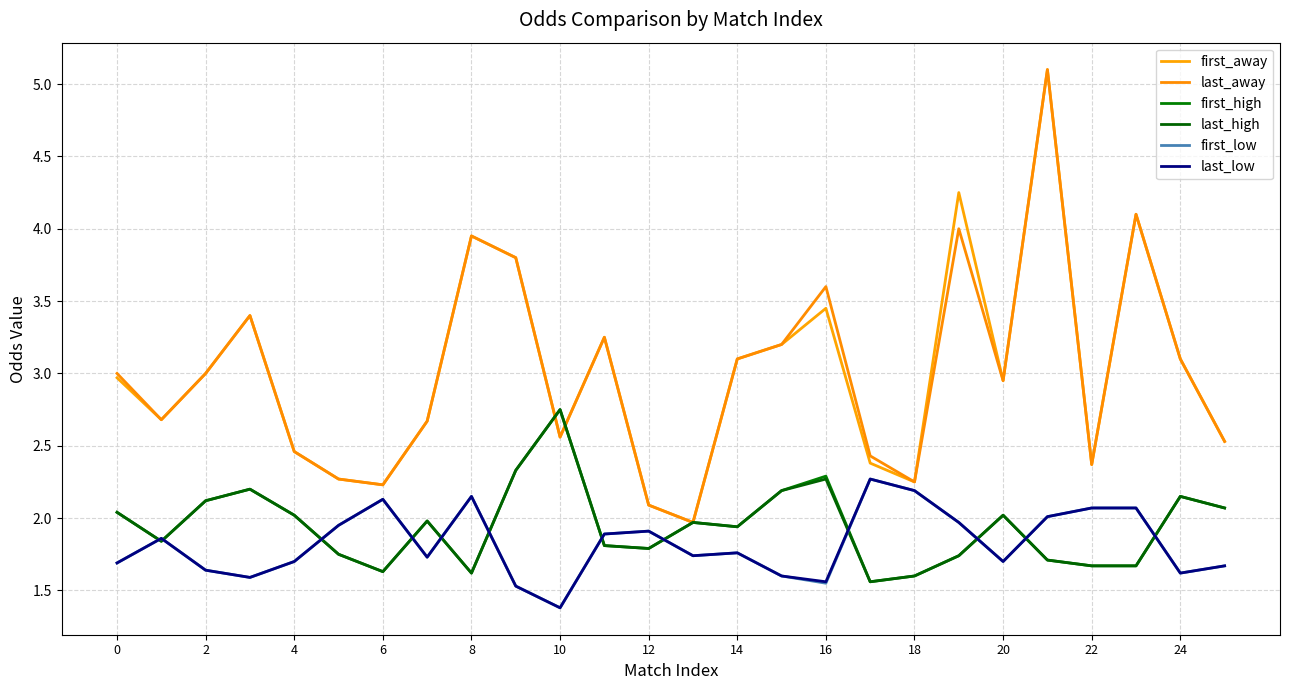

Is this an area chart (filled region under the line)?

No